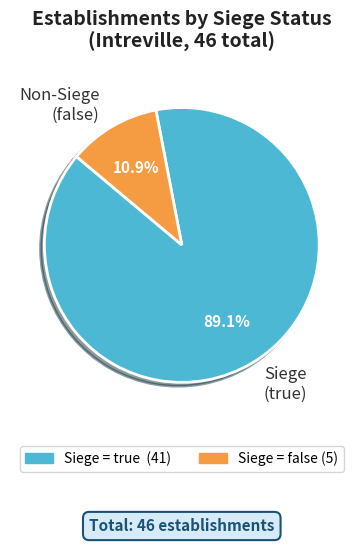

Which category has the smallest portion of the pie?

Non-Siege (false)